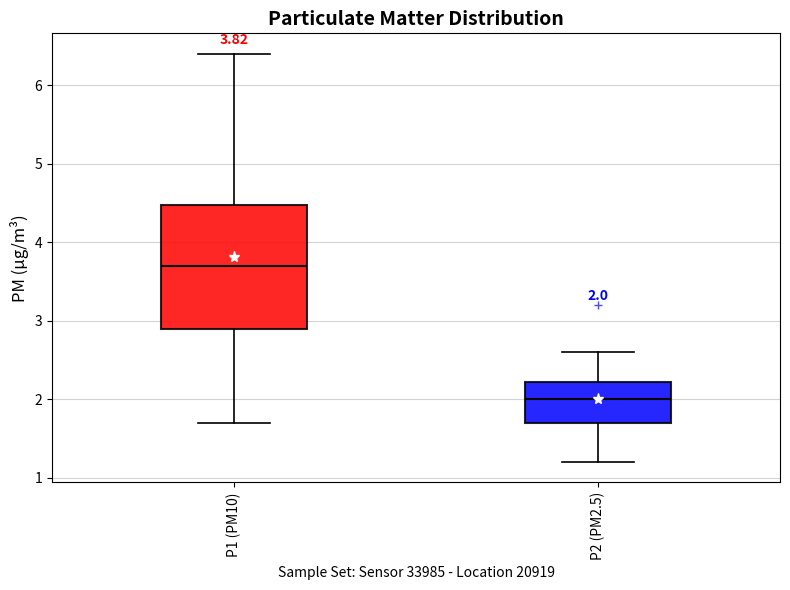

Which box is the tallest, from its lower edge to its upper edge?

P1 (PM10)